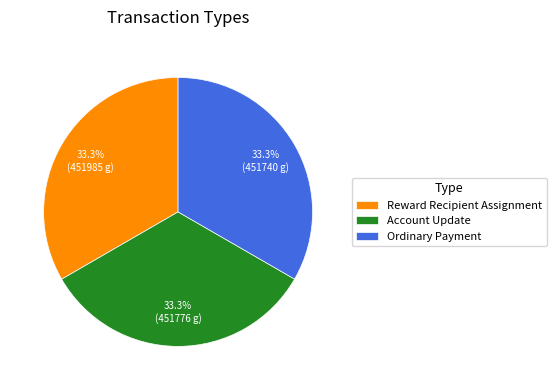

What percentage is NOT represented by Reward Recipient Assignment?

66.7%